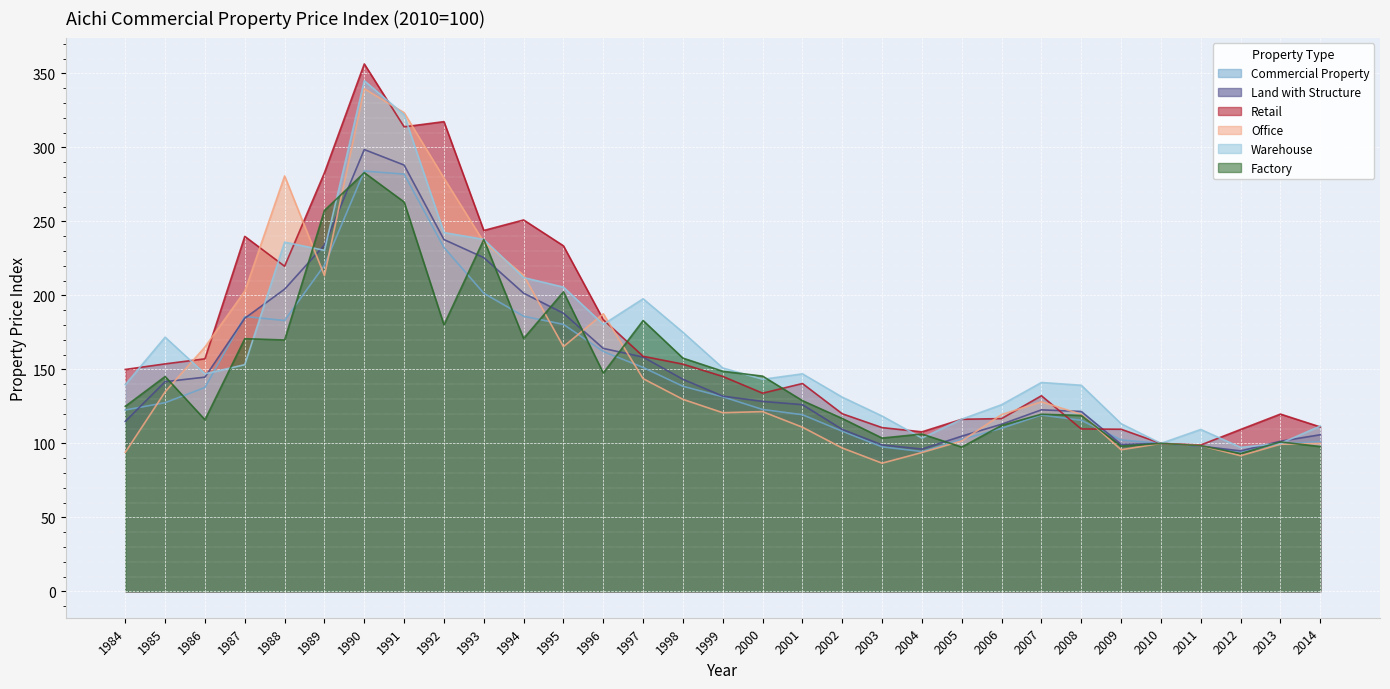

The value of Warehouse at 1984 is 211.5. True or false?

False